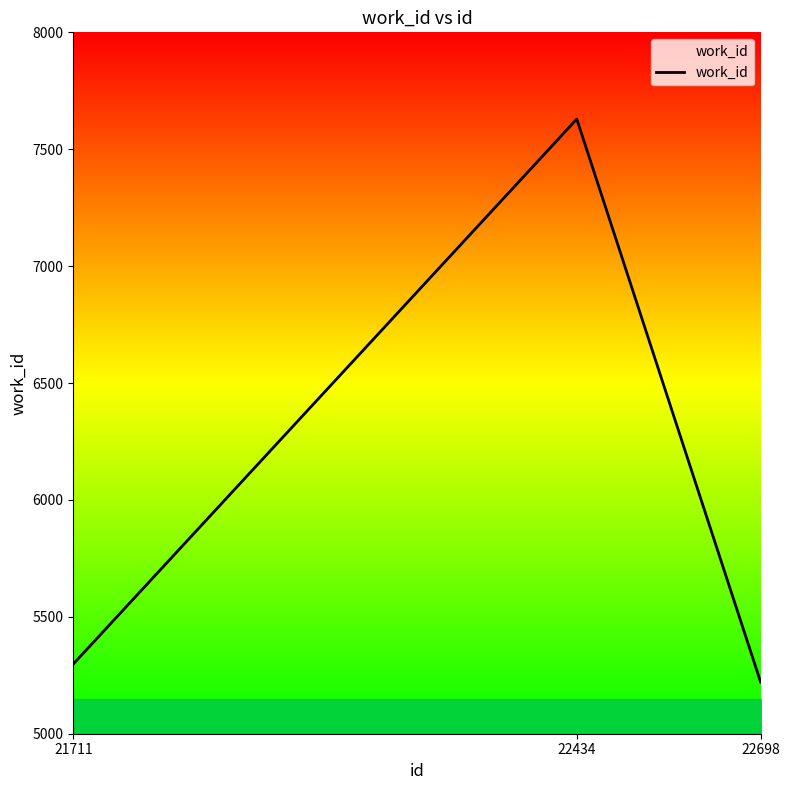

Reading left to right, what are all the values shown in this chart?

21711=5298	22434=7629	22698=5221